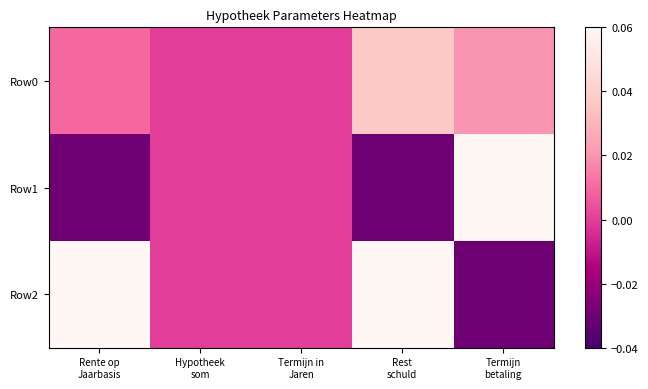

Between Rente op
Jaarbasis and Termijn
betaling, which is larger?

Termijn
betaling